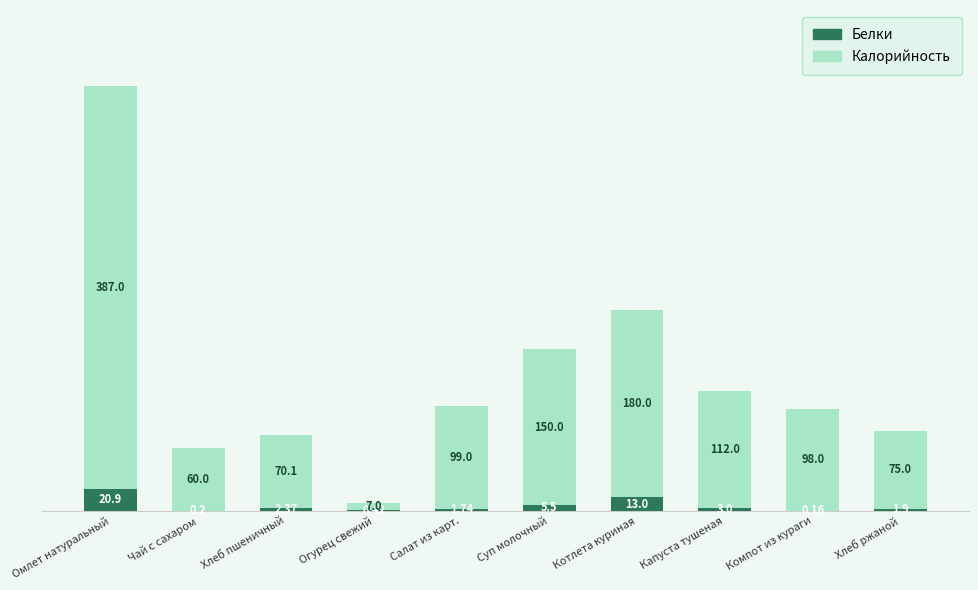

What is the total value across all series at Котлета куриная?

193.0